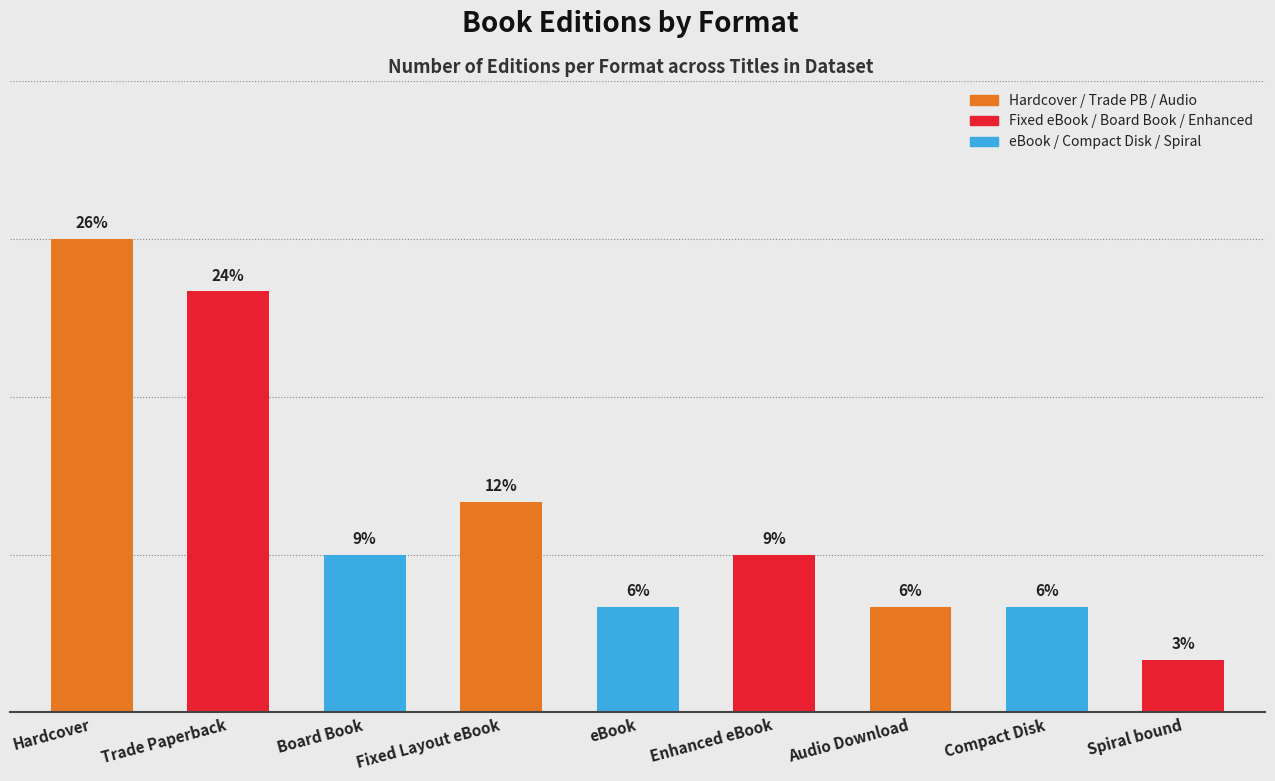

Reading left to right, list all the values displayed in this chart.

Hardcover=9	Trade Paperback=8	Board Book=3	Fixed Layout eBook=4	eBook=2	Enhanced eBook=3	Audio Download=2	Compact Disk=2	Spiral bound=1